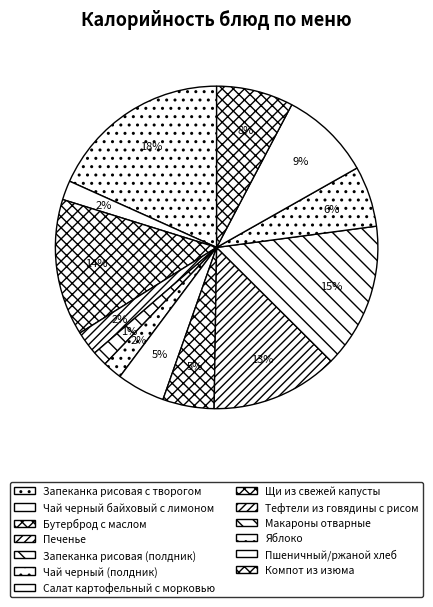

How many slices are in this pie chart?

13